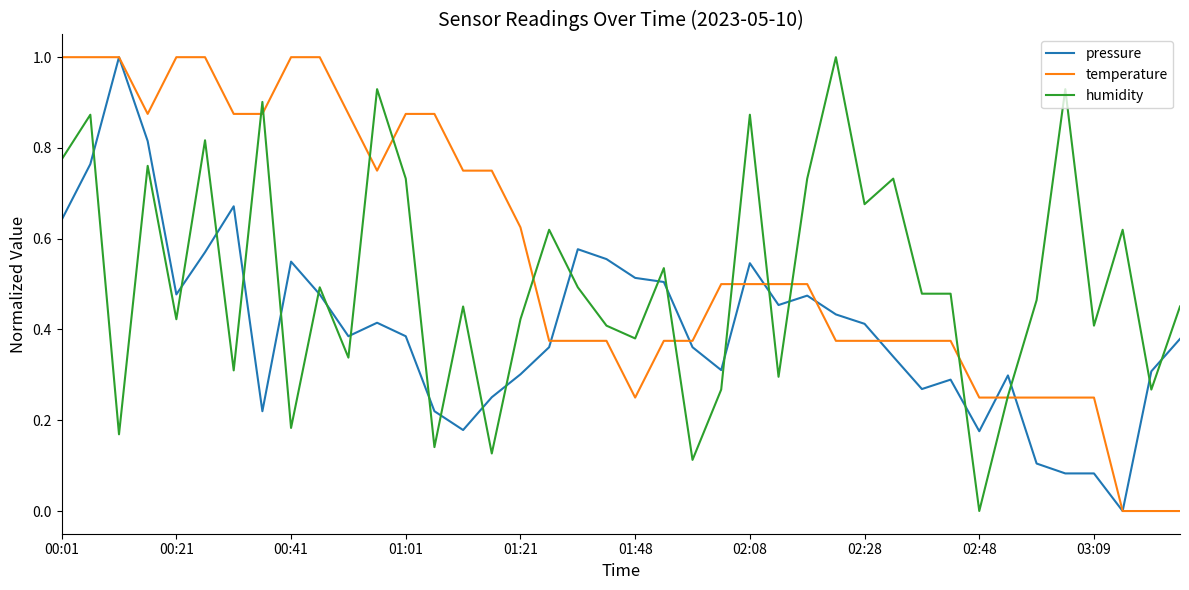

Rank the series by their average value, from lowest to highest.

pressure, humidity, temperature